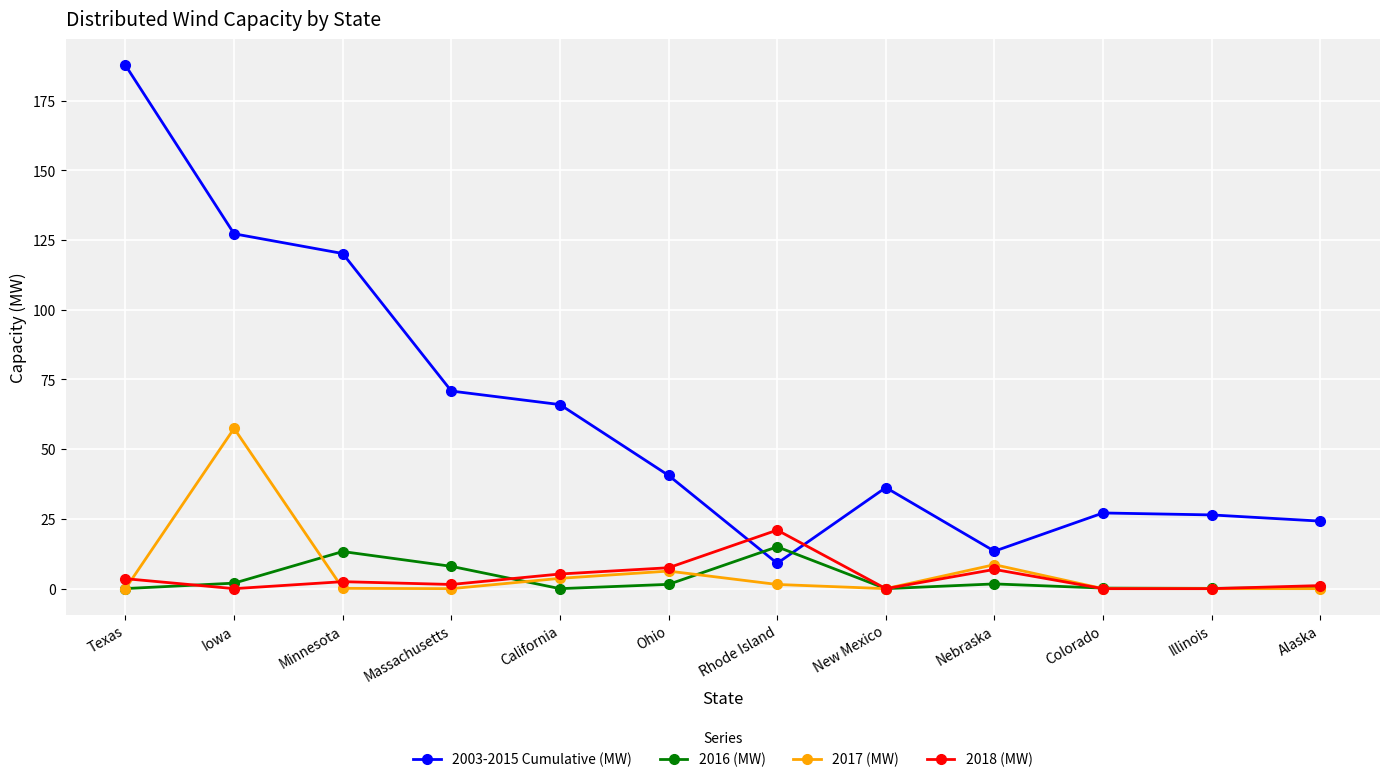

What are all the series names shown in the legend?

2003-2015 Cumulative (MW), 2016 (MW), 2017 (MW), 2018 (MW)